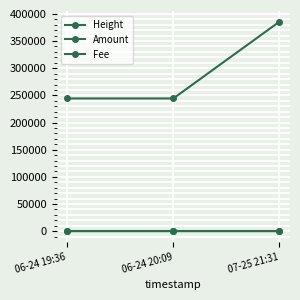

Reading right to left, transcribe all the data shown in this chart.

Height: 07-25 21:31=385604	06-24 20:09=244294	06-24 19:36=244287
Amount: 07-25 21:31=0	06-24 20:09=0	06-24 19:36=2
Fee: 07-25 21:31=1	06-24 20:09=1	06-24 19:36=1